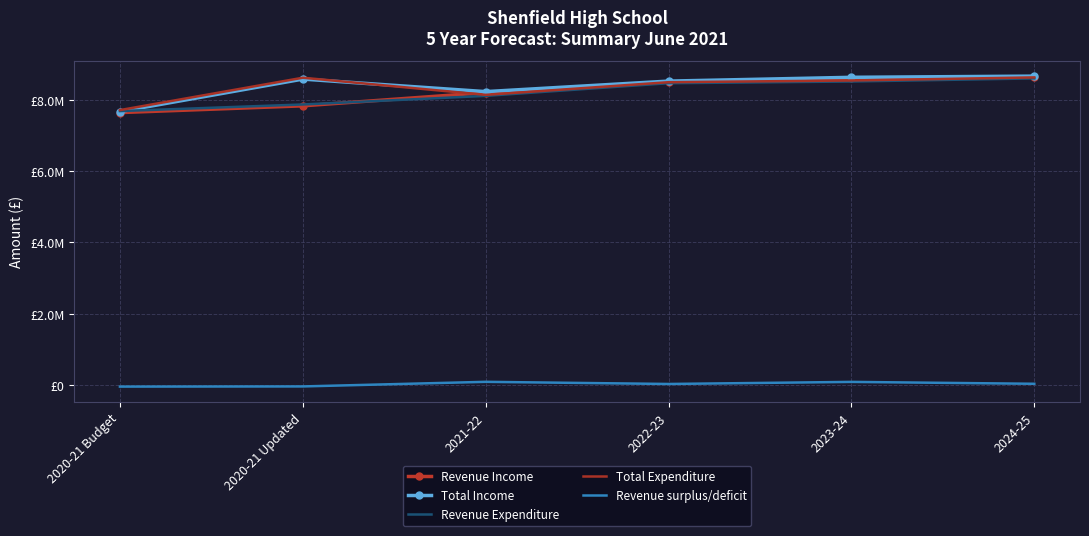

What is the maximum value shown in the chart?

8660984